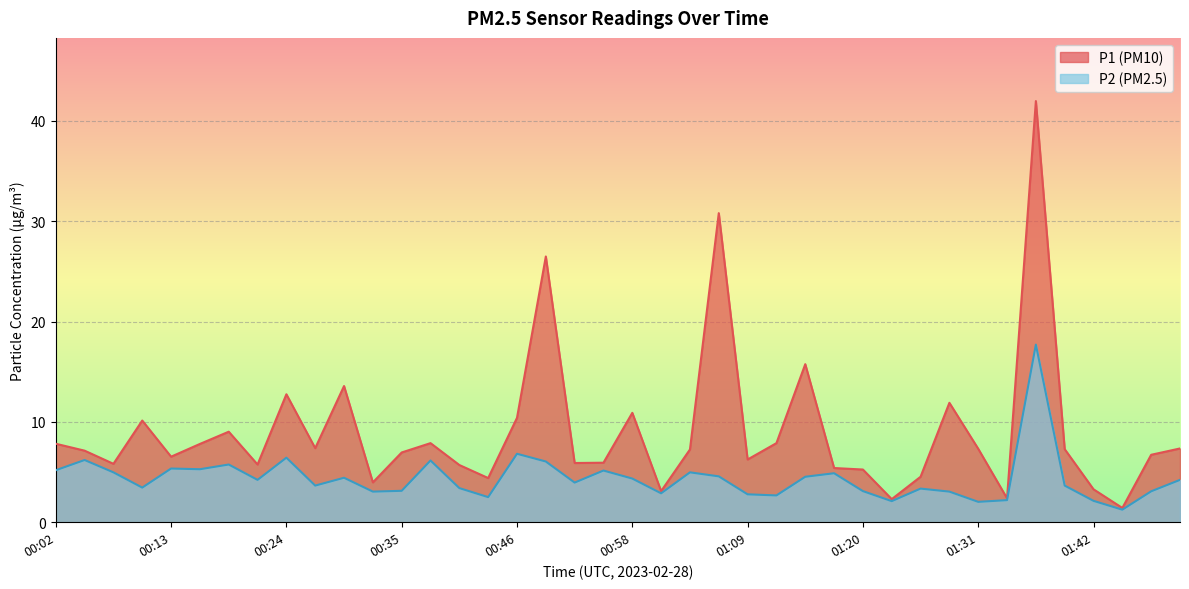

Which label corresponds to the largest value in the chart?

01:36